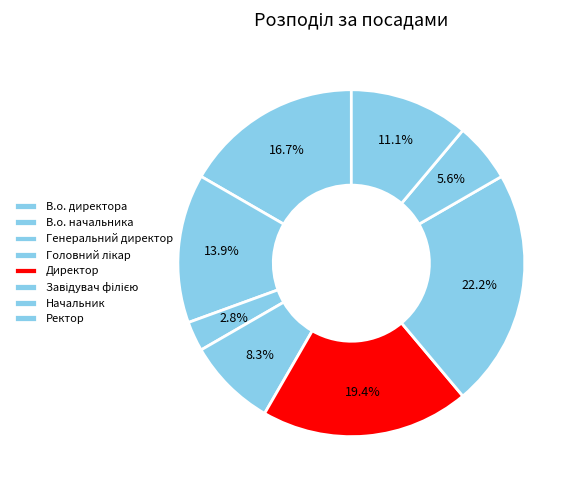

What is the smallest slice in the pie chart?

Генеральний директор